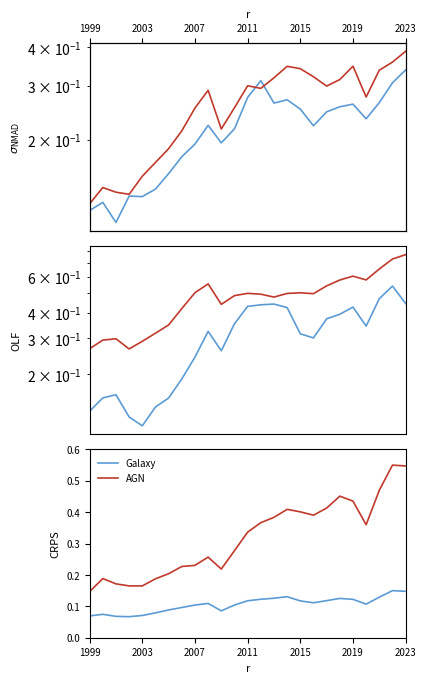

True or false: AGN and Galaxy cross at least once.

False